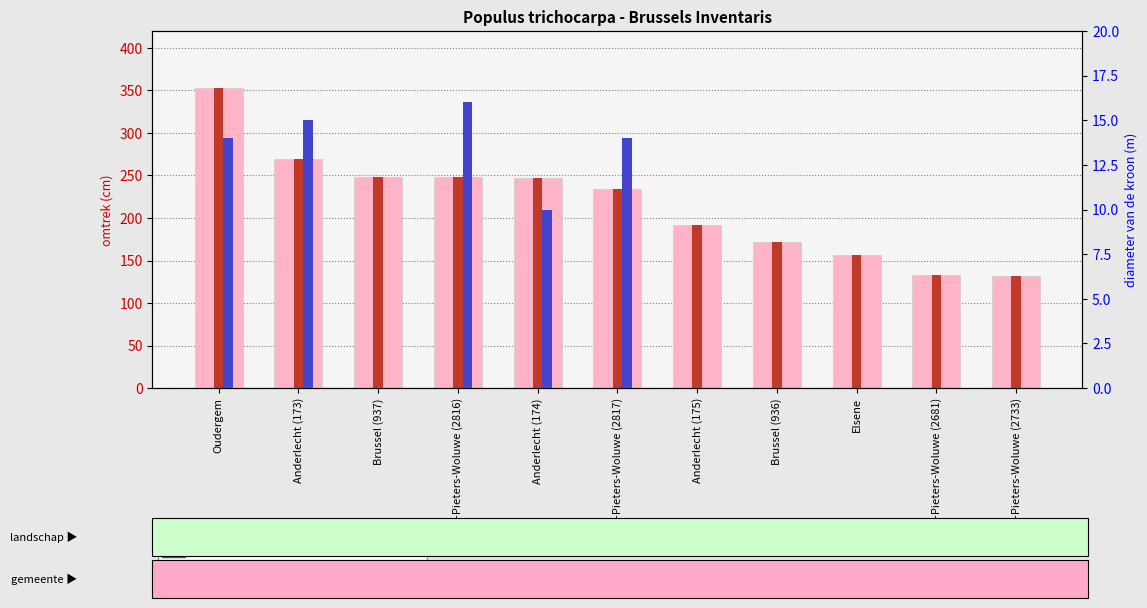

Which has a higher value, Brussel (936) or St.-Pieters-Woluwe (2816)?

St.-Pieters-Woluwe (2816)